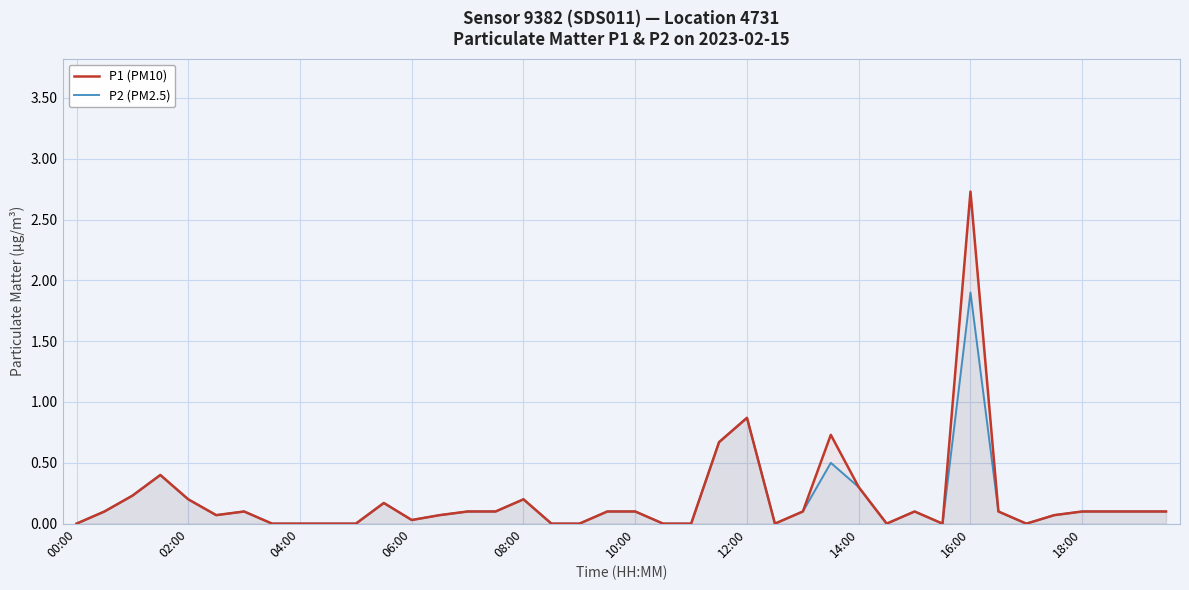

Reading right to left, extract all data points from this chart.

P1 (PM10): 0.1	0.1	0.1	0.1	0.1	0.0	0.1	2.7	0.0	0.1	0.0	0.3	0.7	0.1	0.0	0.9	0.7	0.0	0.0	0.1	0.1	0.0	0.0	0.2	0.1	0.1	0.1	0.0	0.2	0.0	0.0	0.0	0.0	0.1	0.1	0.2	0.4	0.2	0.1	0.0
P2 (PM2.5): 0.1	0.1	0.1	0.1	0.1	0.0	0.1	1.9	0.0	0.1	0.0	0.3	0.5	0.1	0.0	0.9	0.7	0.0	0.0	0.1	0.1	0.0	0.0	0.2	0.1	0.1	0.1	0.0	0.2	0.0	0.0	0.0	0.0	0.1	0.1	0.2	0.4	0.2	0.1	0.0